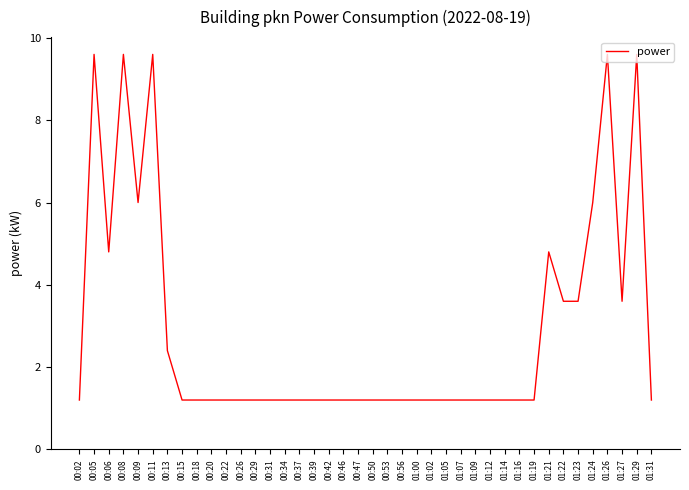

The chart shows a value of 3.6 at 01:27. True or false?

True